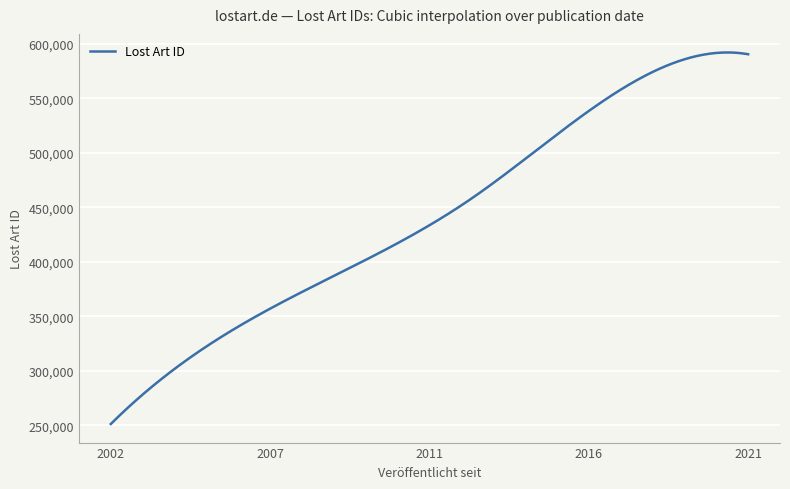

What is the difference between the maximum and second lowest values?

338936.8